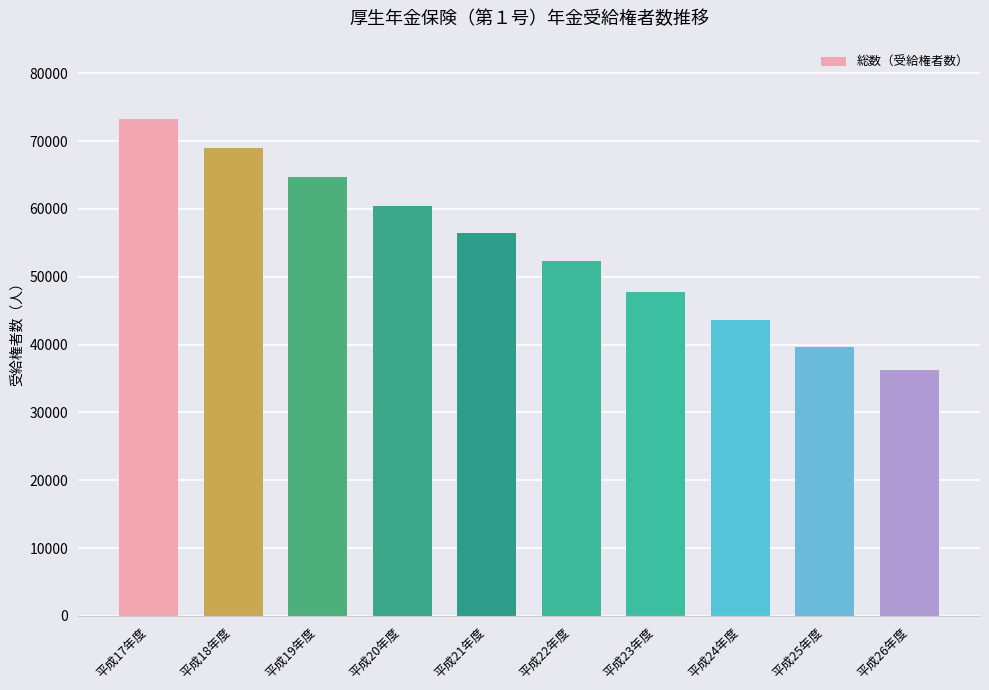

How many data points does each series have?

10